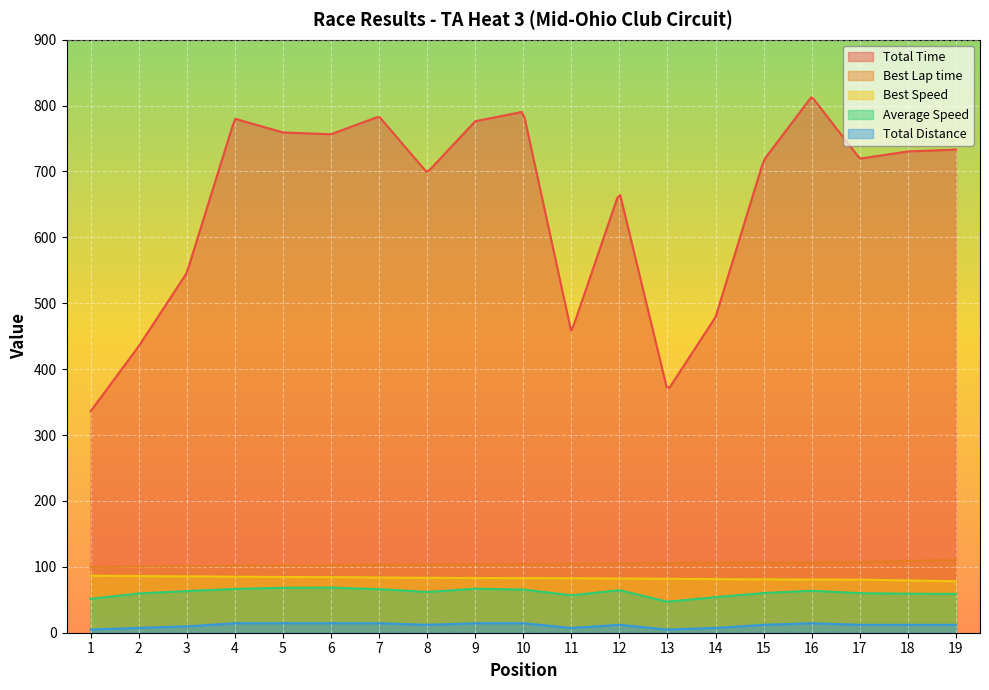

How many lines are shown in the chart?

5